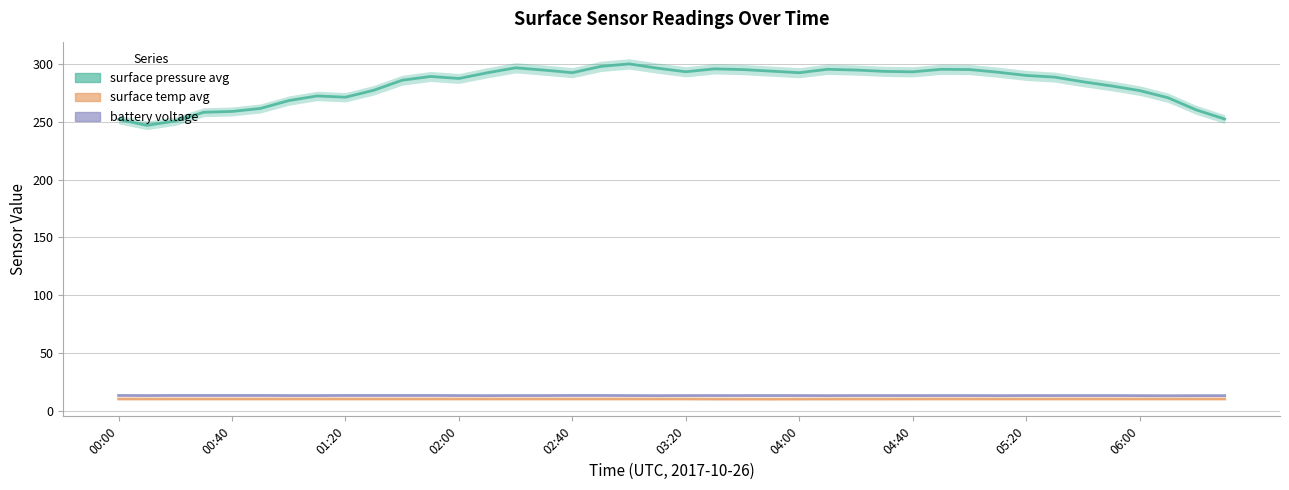

What is the average value of the surface_pressure_avg series?

282.2